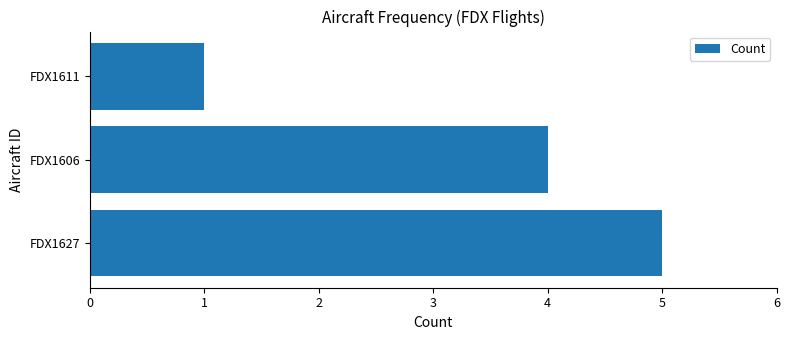

What is the smallest value displayed?

1